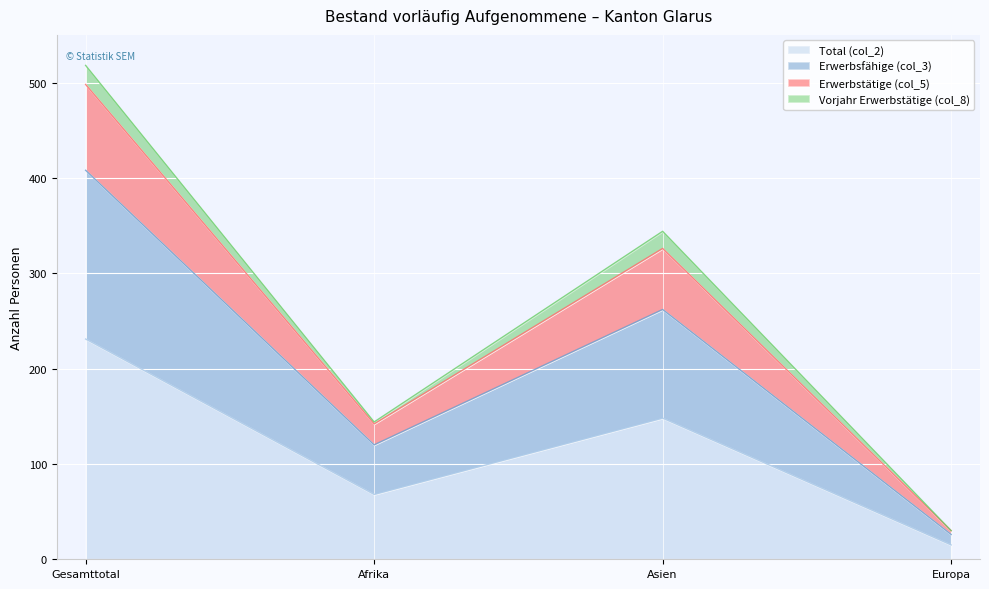

What is the sum of all Erwerbsfähige (col_3) values?

816